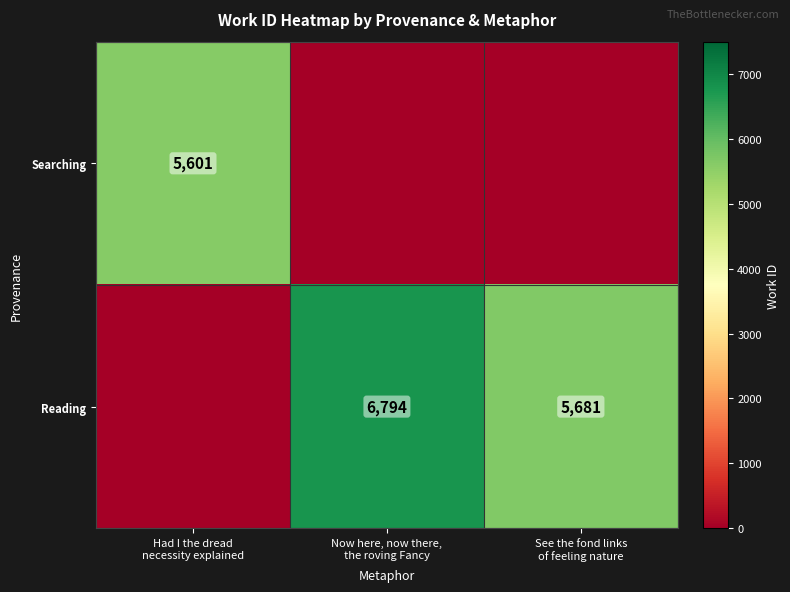

What is the approximate value of Reading at See the fond links of feeling nature, to the nearest 10?

5680